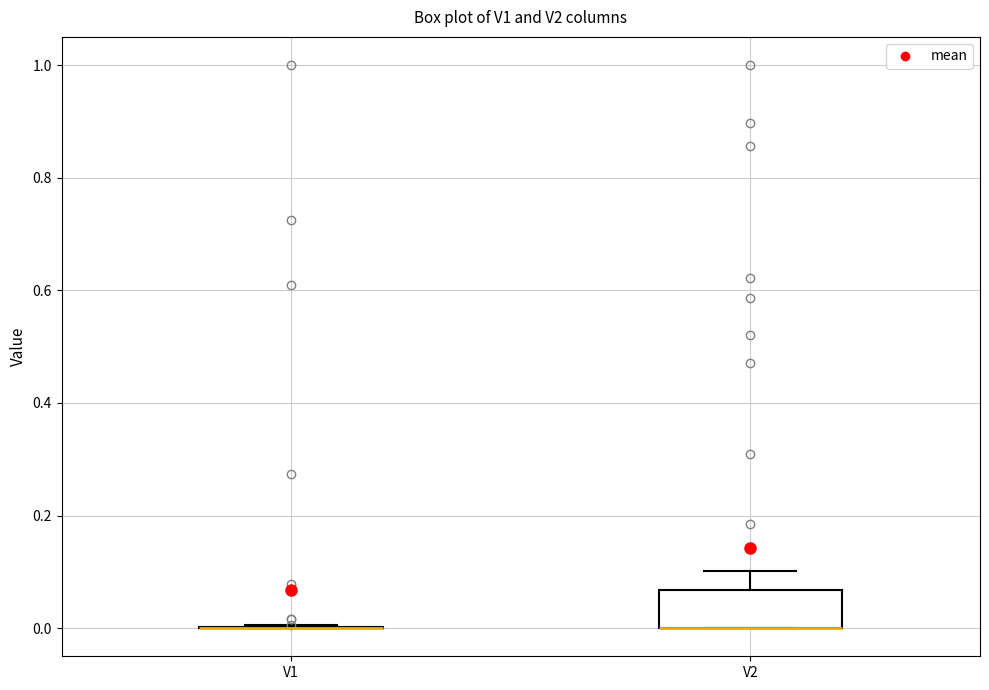

Comparing the boxes themselves (not the whiskers), which one is the tallest?

V2